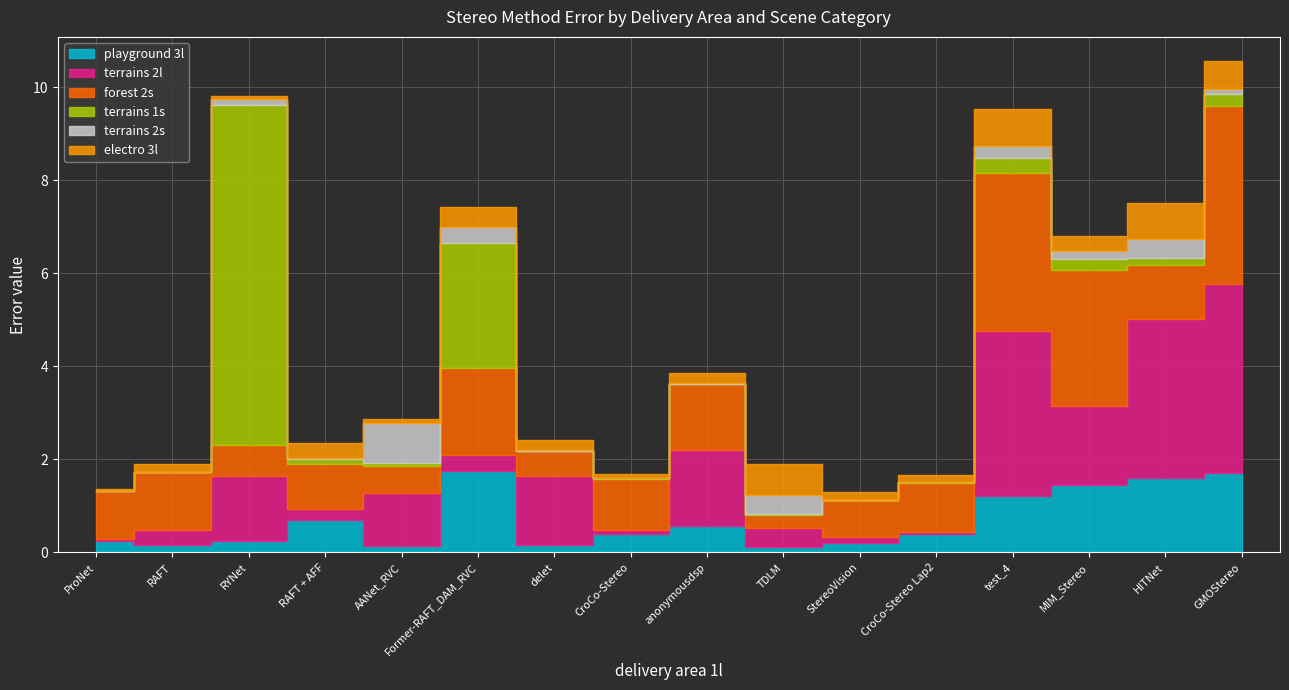

At which category does terrains 2l reach its first local valley?

RAFT + AFF